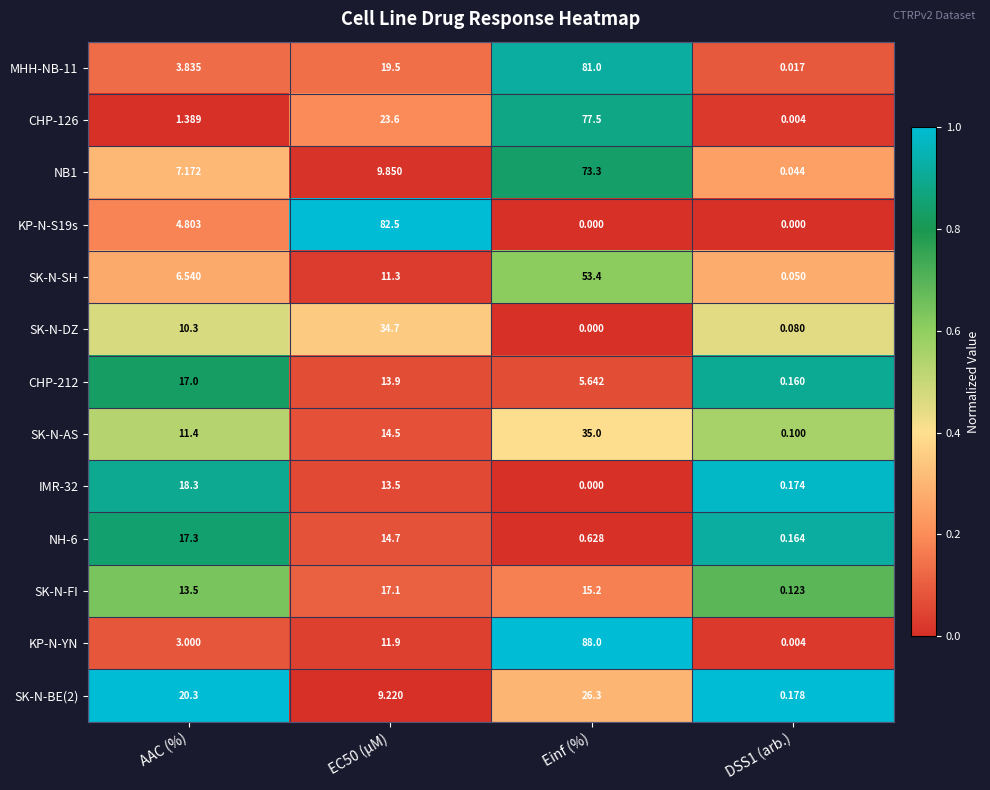

Which label corresponds to the largest value in the chart?

Einf (%)